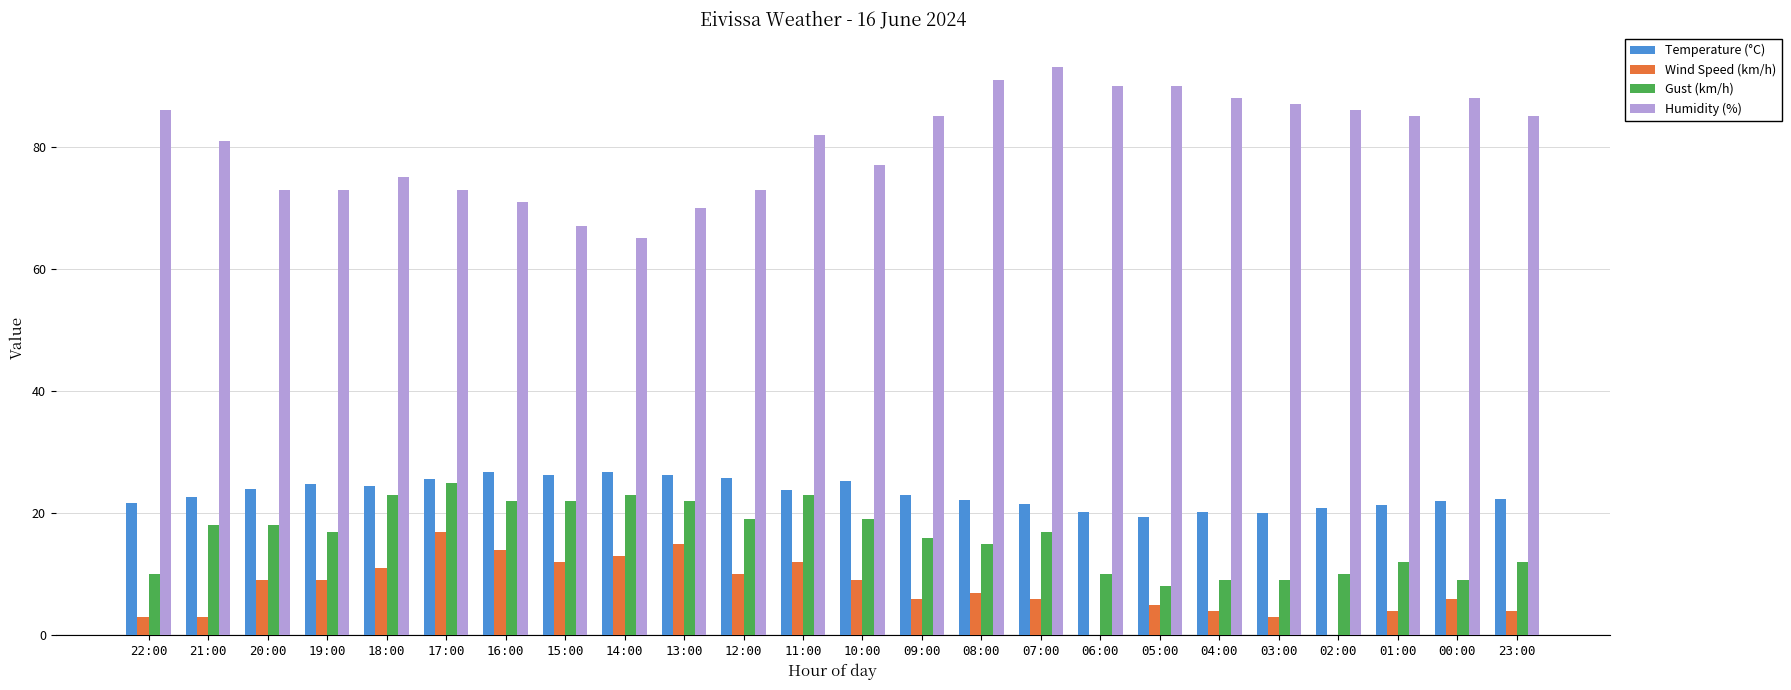

How many series are shown in this chart?

4